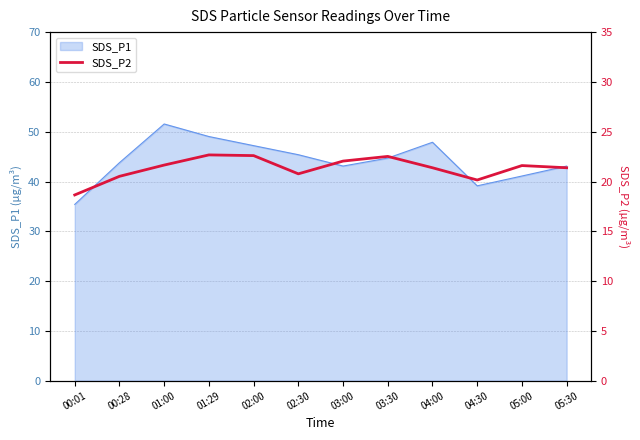

Reading left to right, list all the values displayed in this chart.

18.6	20.5	21.6	22.7	22.6	20.8	22.1	22.5	21.4	20.1	21.6	21.4